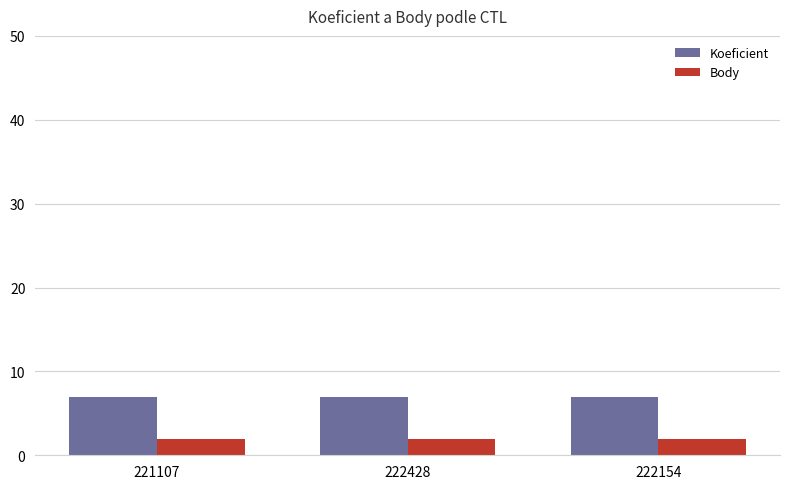

List the series in order of their peak value, lowest first.

Body, Koeficient